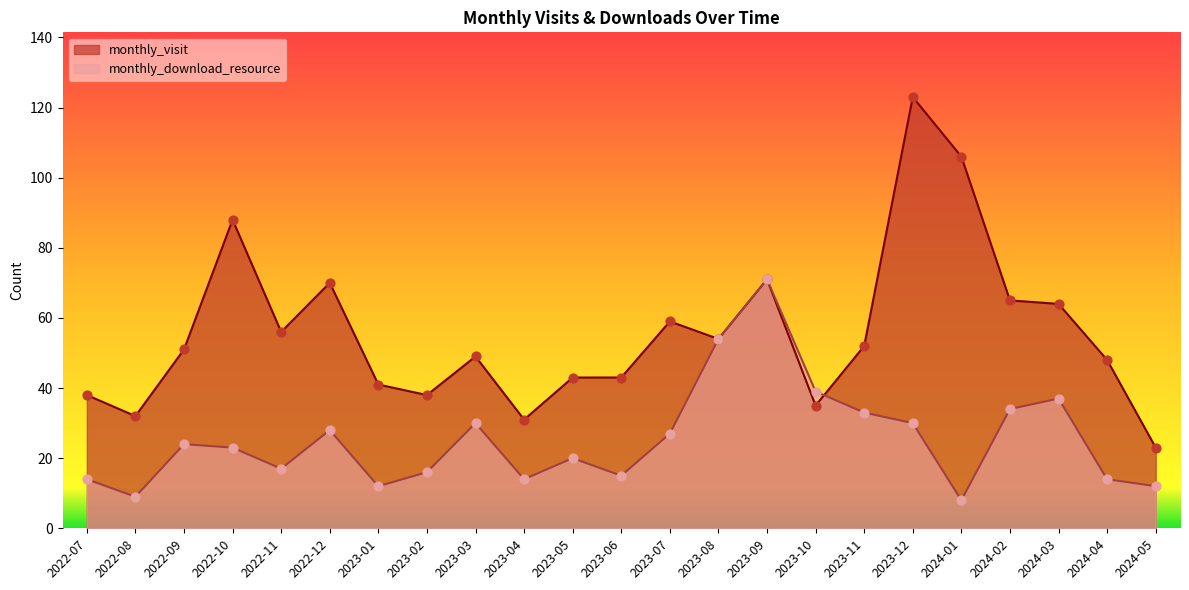

Which series has the widest spread of Y values?

monthly_visit